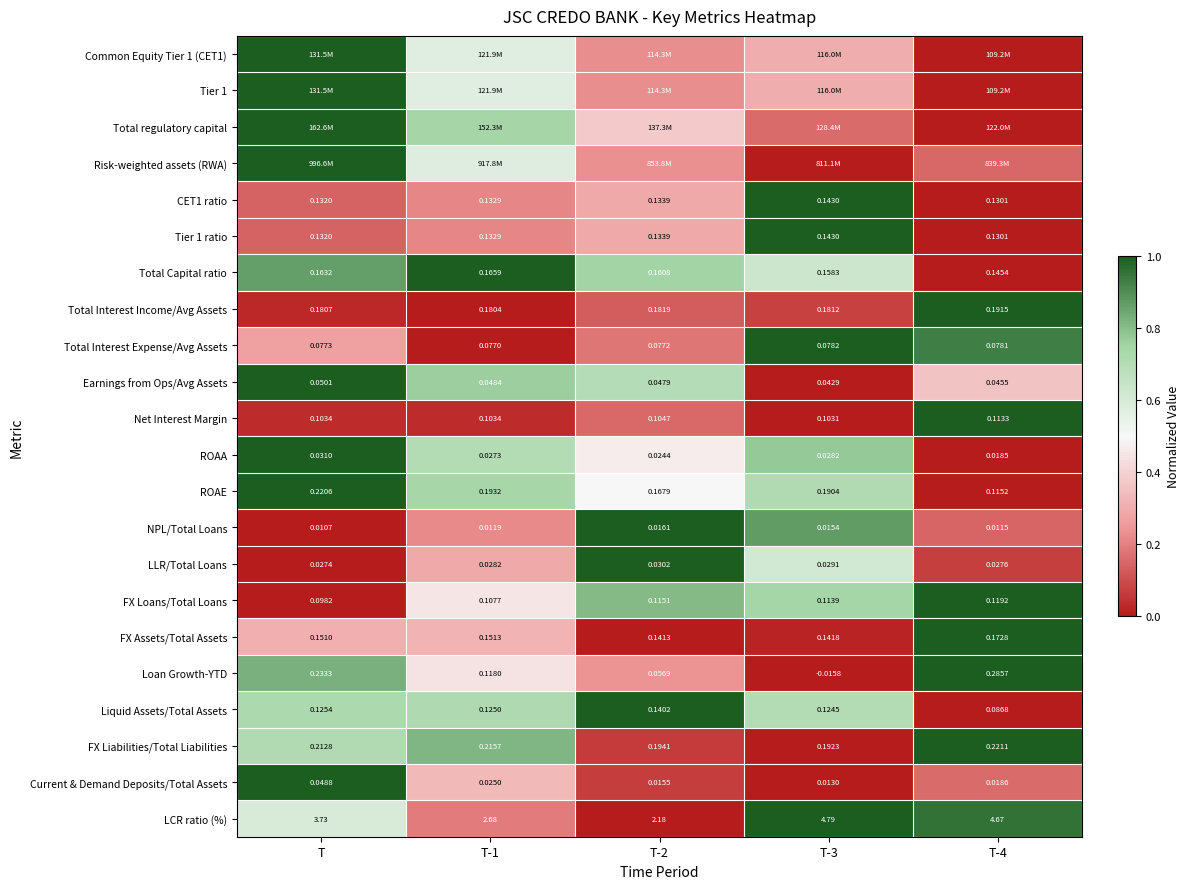

Where does the LCR ratio (%) series first go above 3?

T